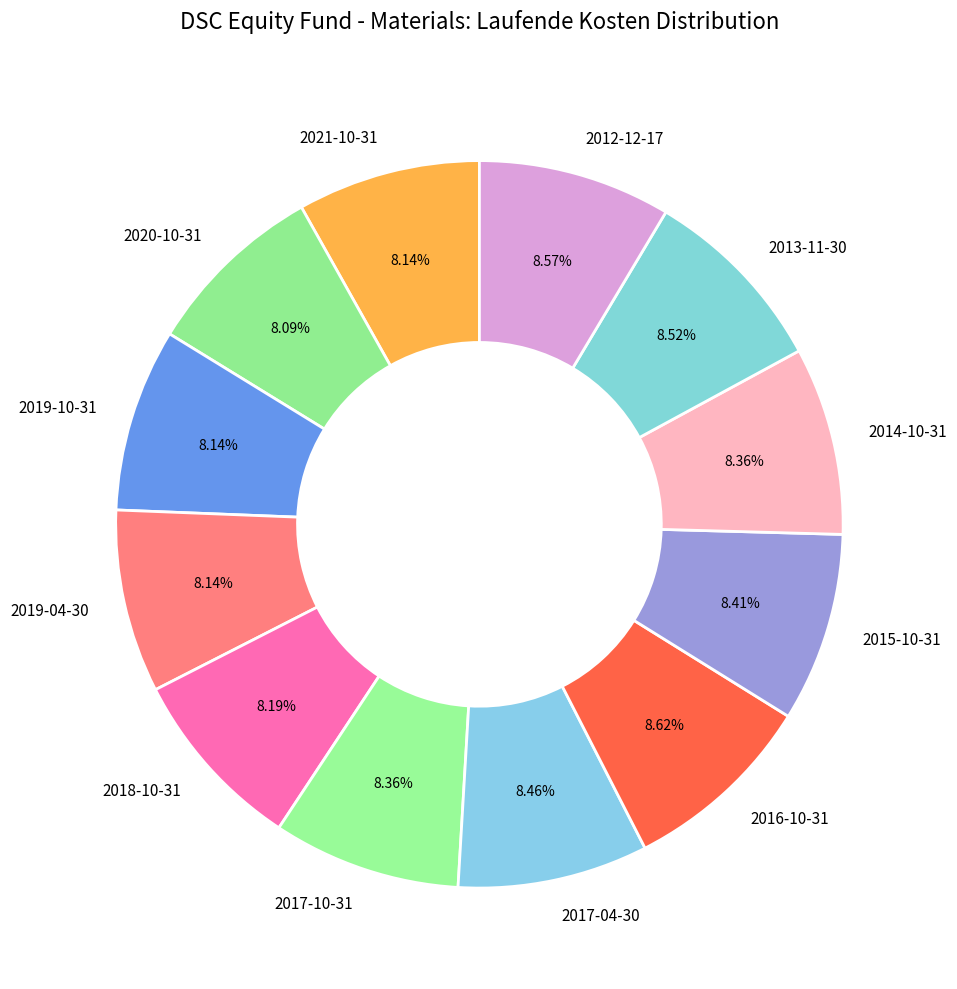

How many segments does this pie chart have?

12